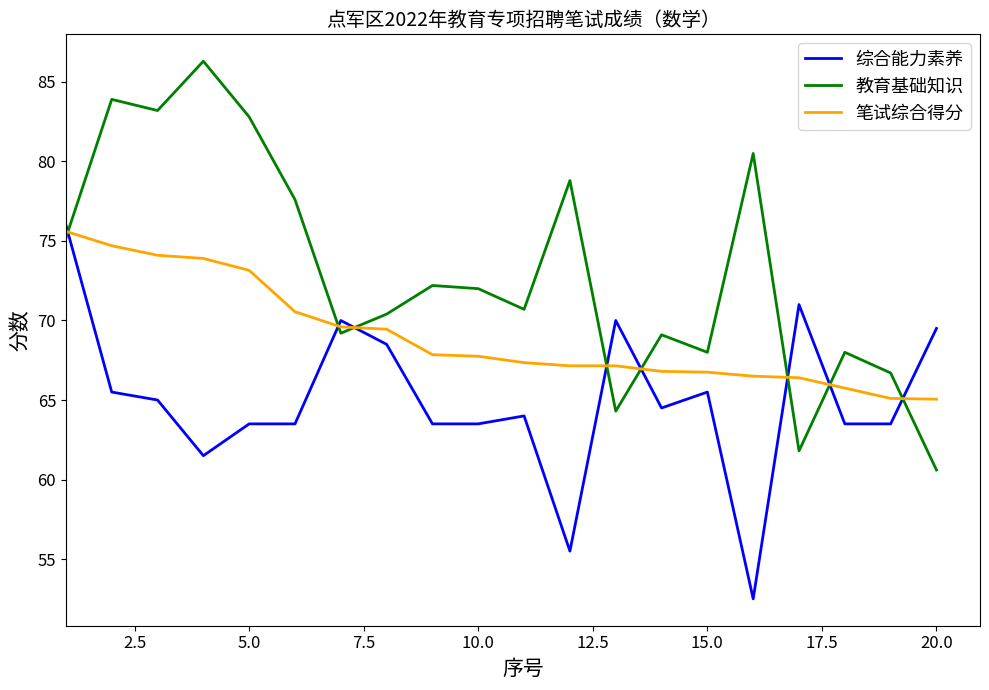

What are all the series names shown in the legend?

综合能力素养, 教育基础知识, 笔试综合得分